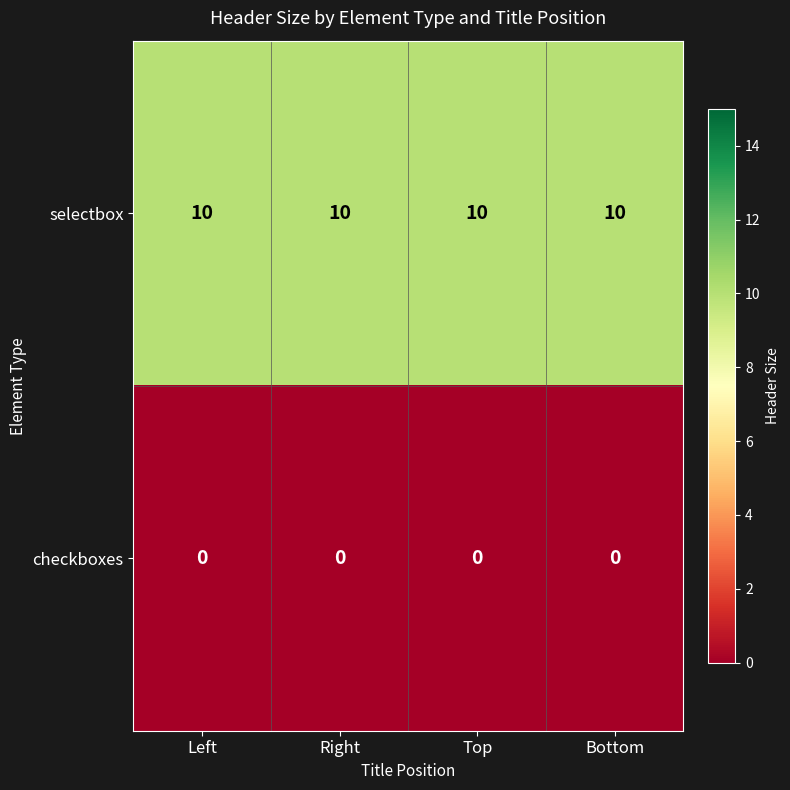

Rank the series by their average value, from highest to lowest.

selectbox, checkboxes